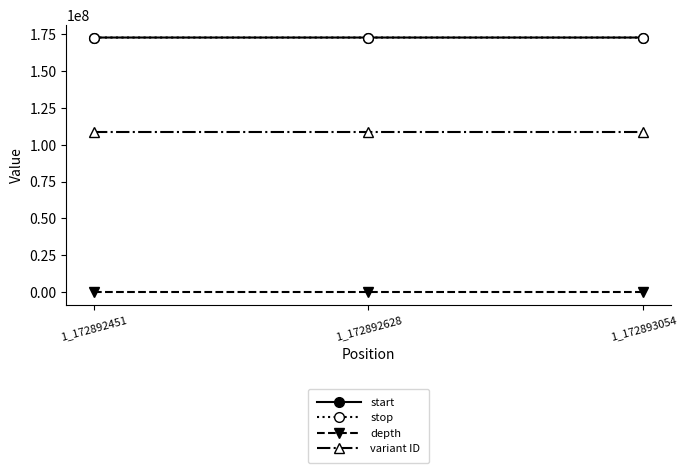

The start series shows 172893054 at 1_172893054. True or false?

True